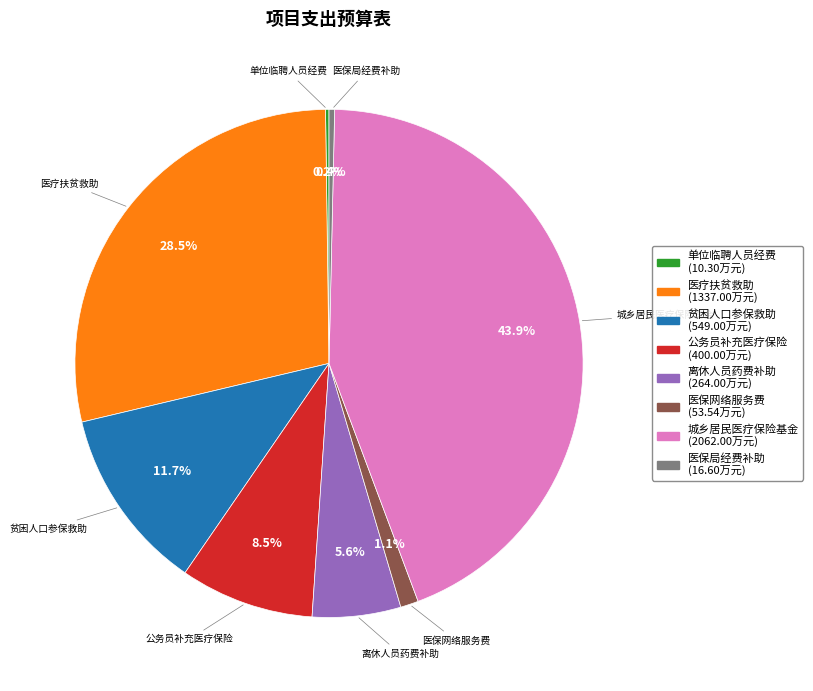

Which category has the biggest portion of the pie?

城乡居民医疗保险基金